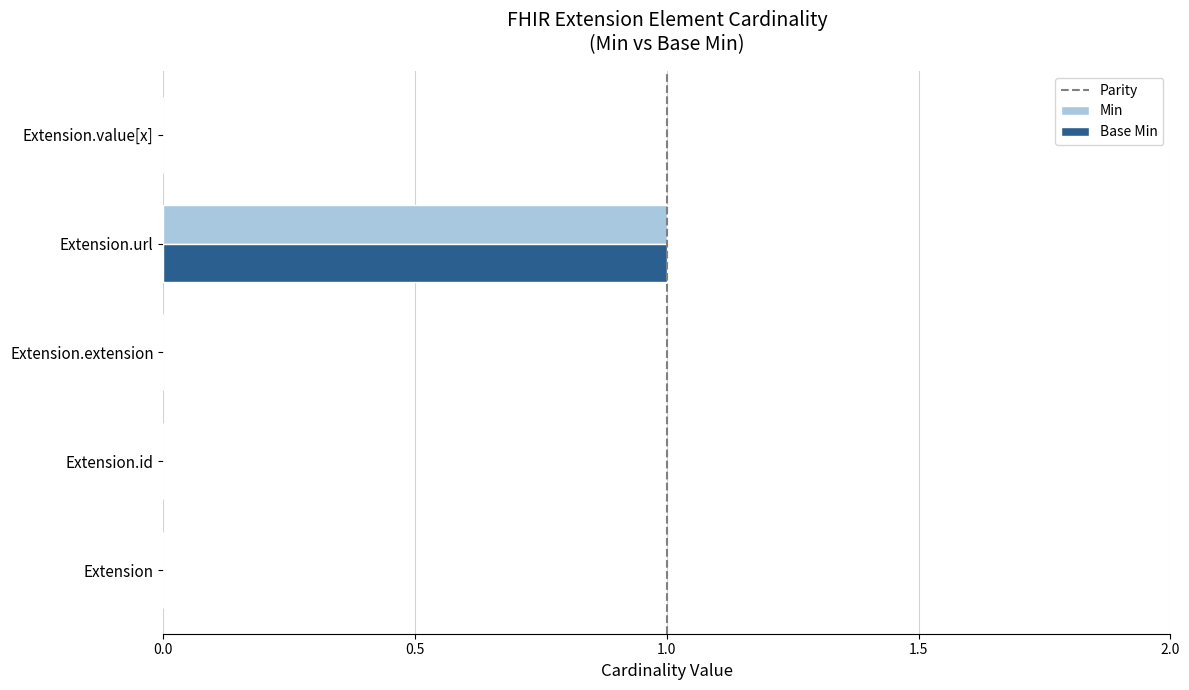

Is it true that Base Min equals 1 at Extension?

False